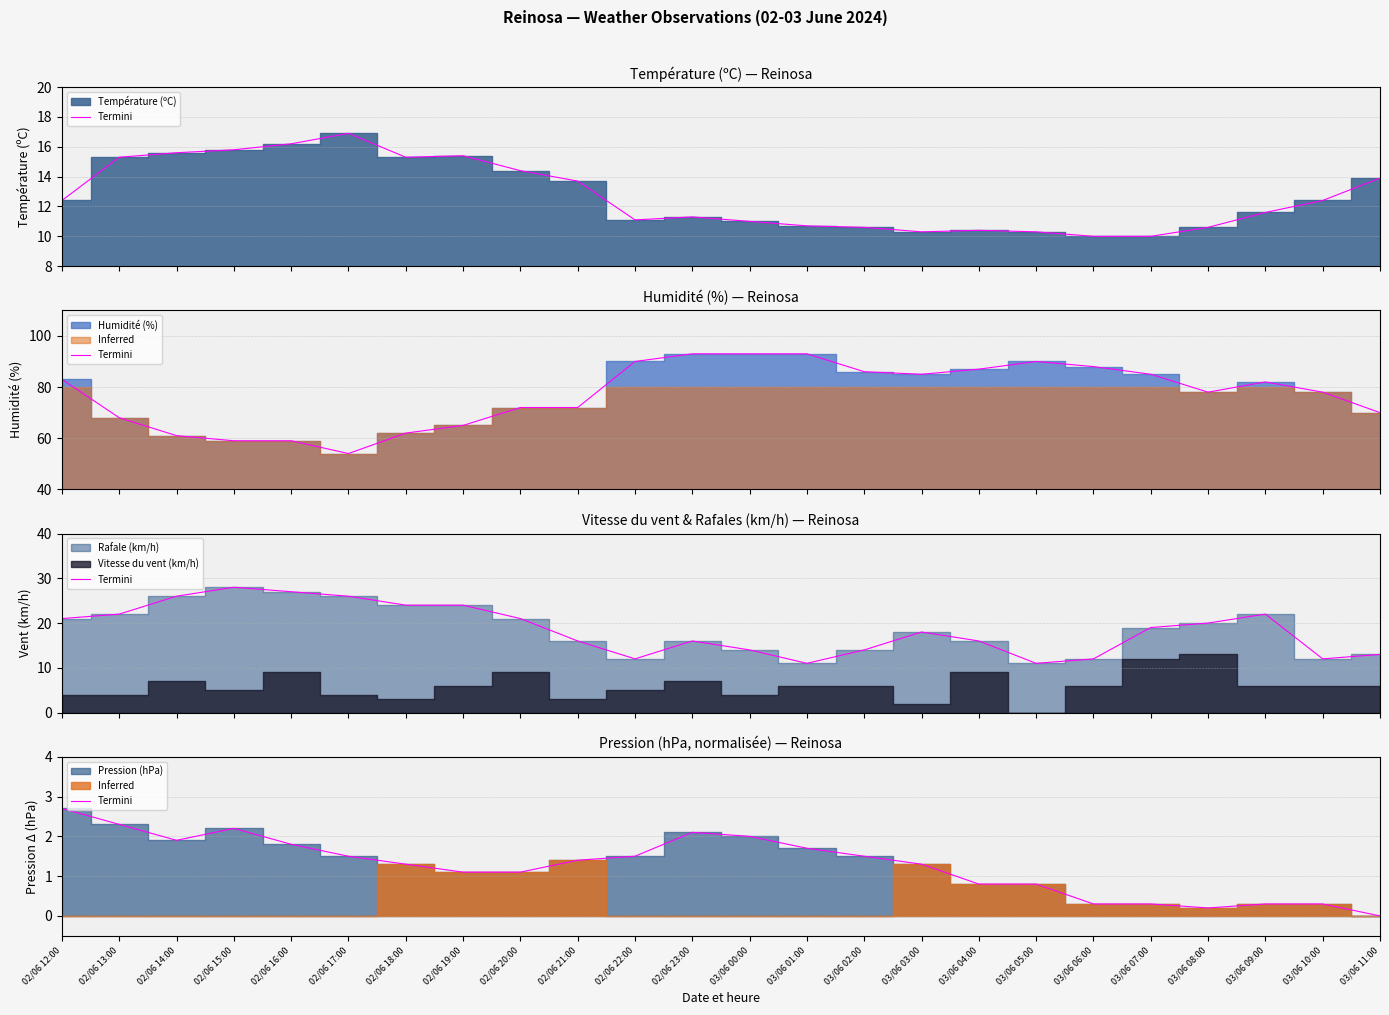

How many lines are shown in the chart?

1